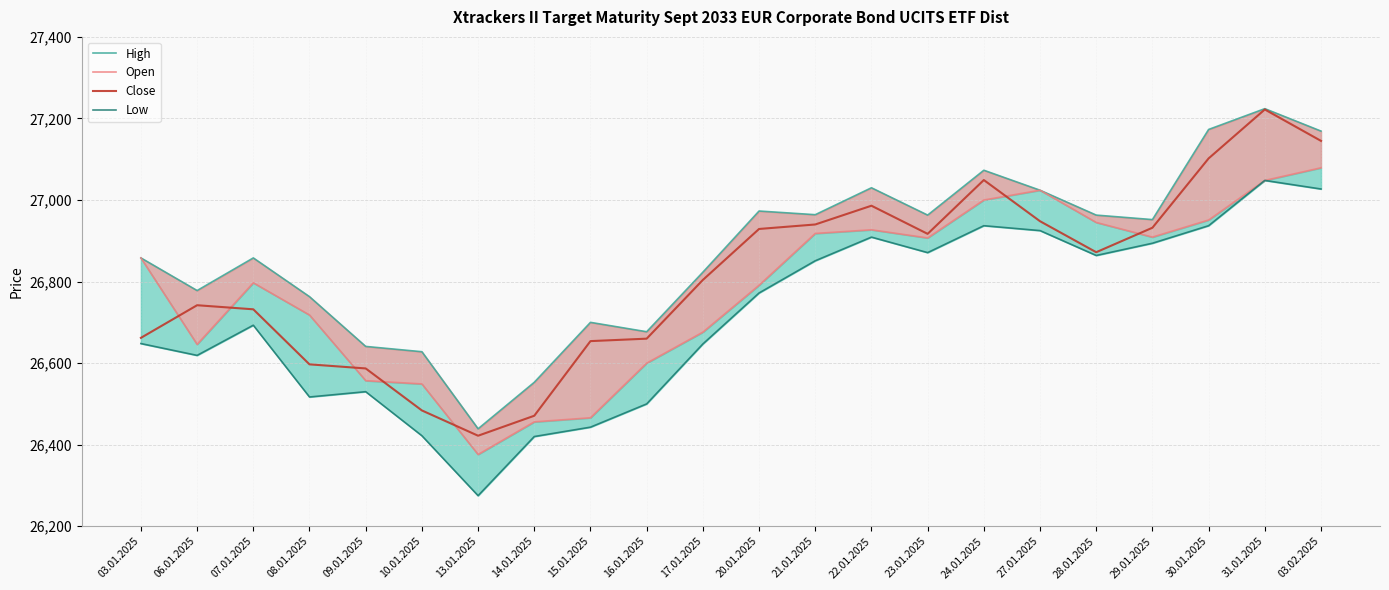

What is the minimum value for High?

26439